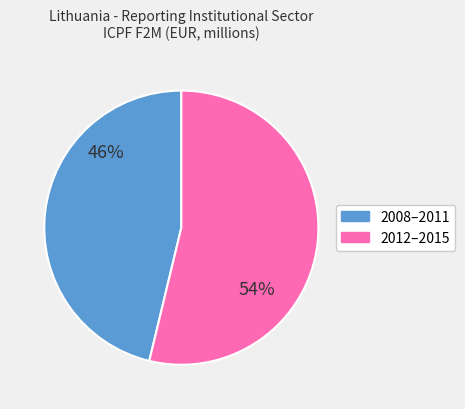

To the nearest percent, what is the average slice percentage?

50%